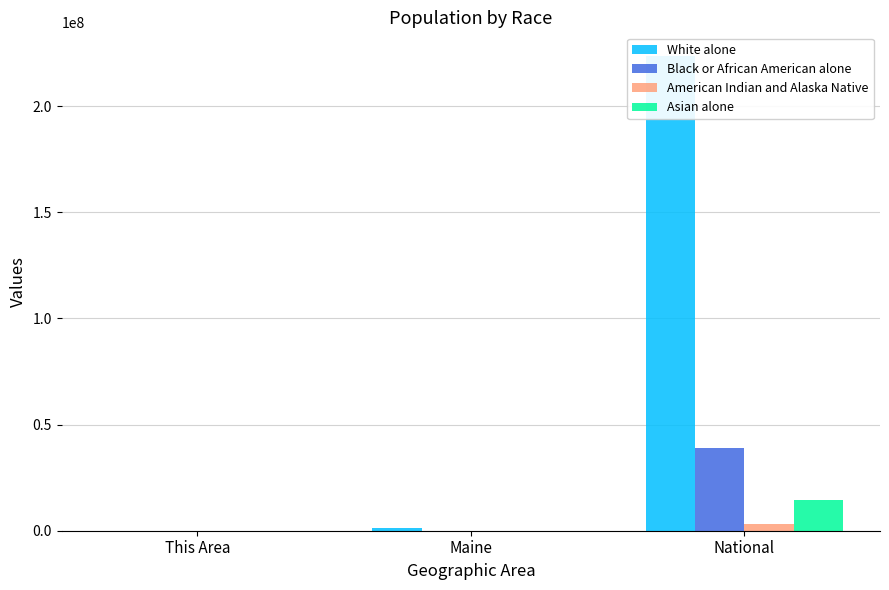

Which series changed the most between This Area and Maine?

White alone